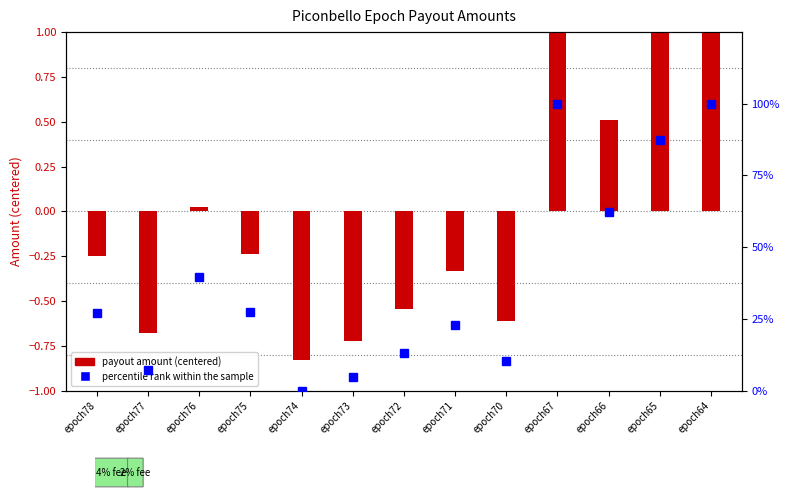

True or false: payout amount (centered) has a value of 1.3 at epoch67.

True